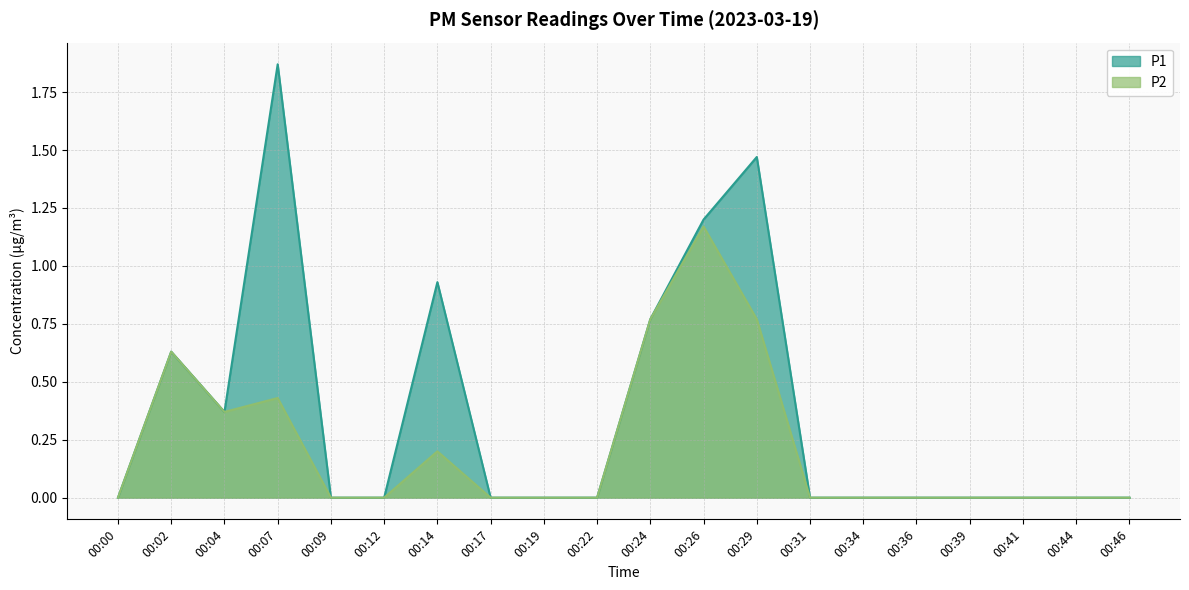

Reading right to left, extract all data points from this chart.

P1: 0.0	0.0	0.0	0.0	0.0	0.0	0.0	1.5	1.2	0.8	0.0	0.0	0.0	0.9	0.0	0.0	1.9	0.4	0.6	0.0
P2: 0.0	0.0	0.0	0.0	0.0	0.0	0.0	0.8	1.2	0.8	0.0	0.0	0.0	0.2	0.0	0.0	0.4	0.4	0.6	0.0